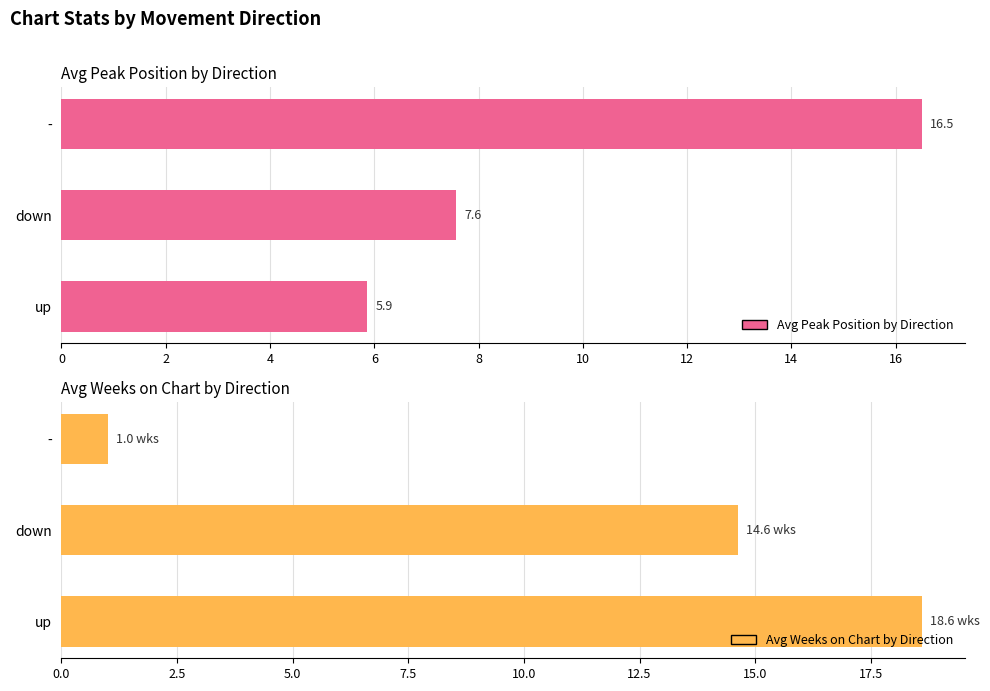

What is the highest value of the Avg Peak Position by Direction series?

16.5